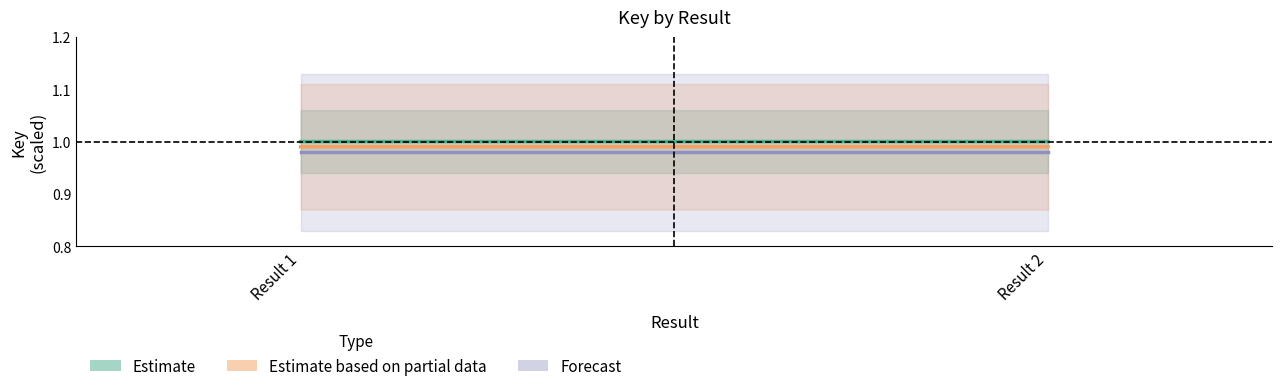

Which series has the largest range (max minus min)?

Estimate